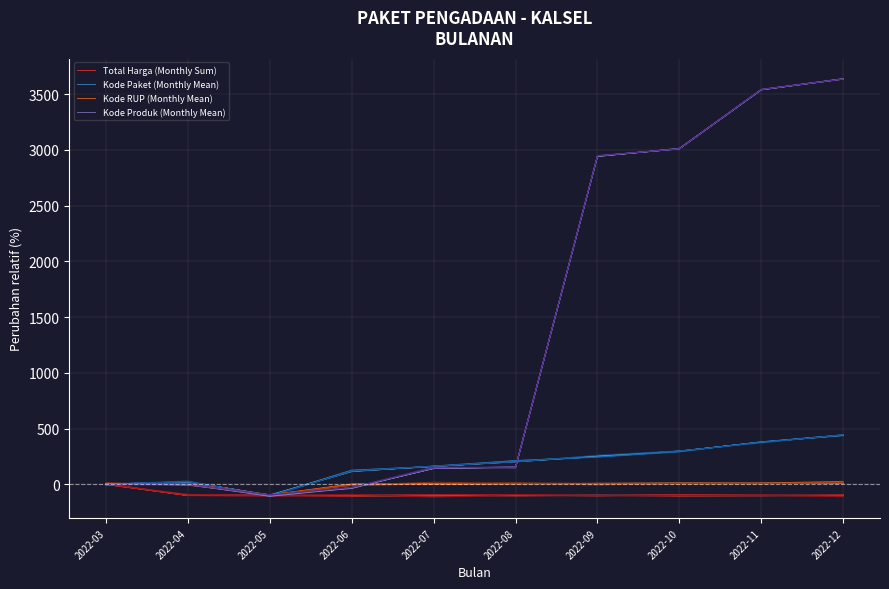

What is the average value of the Kode Paket (Monthly Mean) series?

177.3